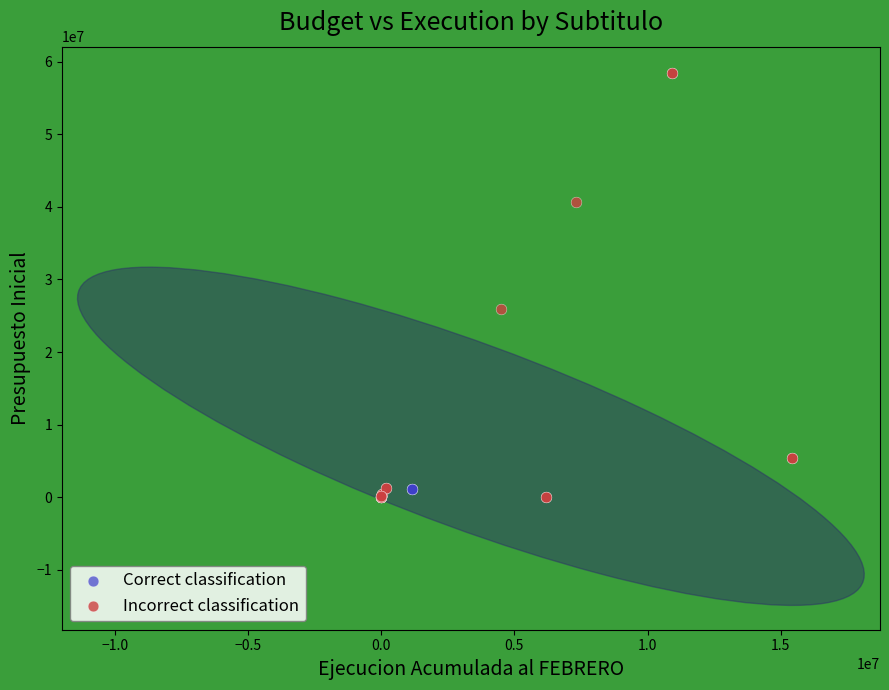

Which series has the largest Y range (max minus min)?

Incorrect classification